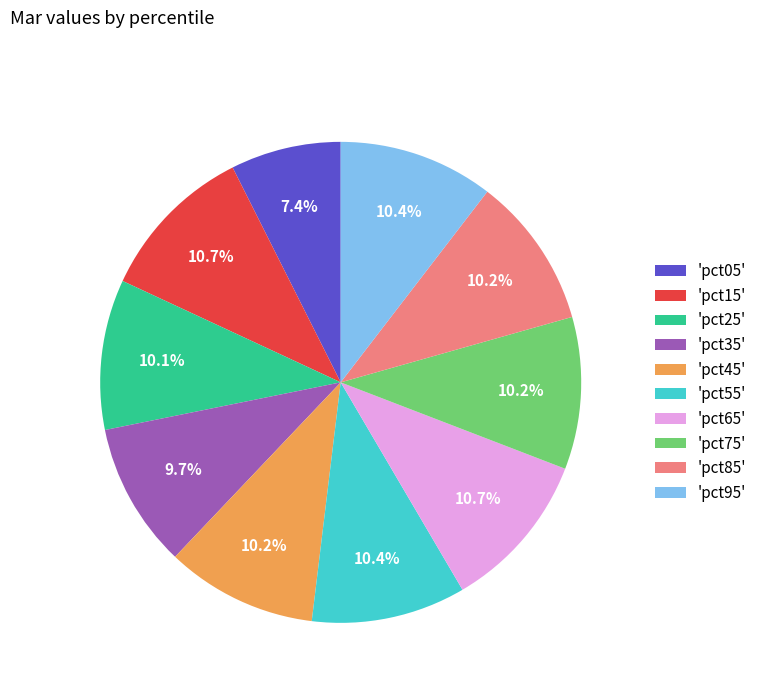

To the nearest percent, what is the average slice percentage?

10%